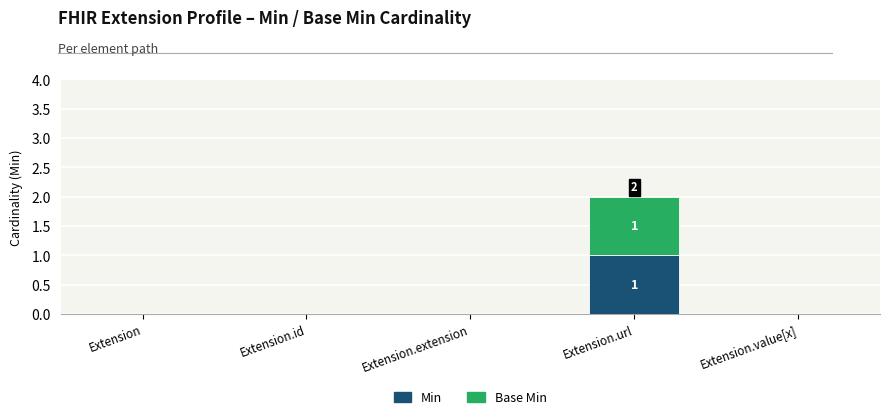

At which category is the sum across all series the highest?

Extension.url